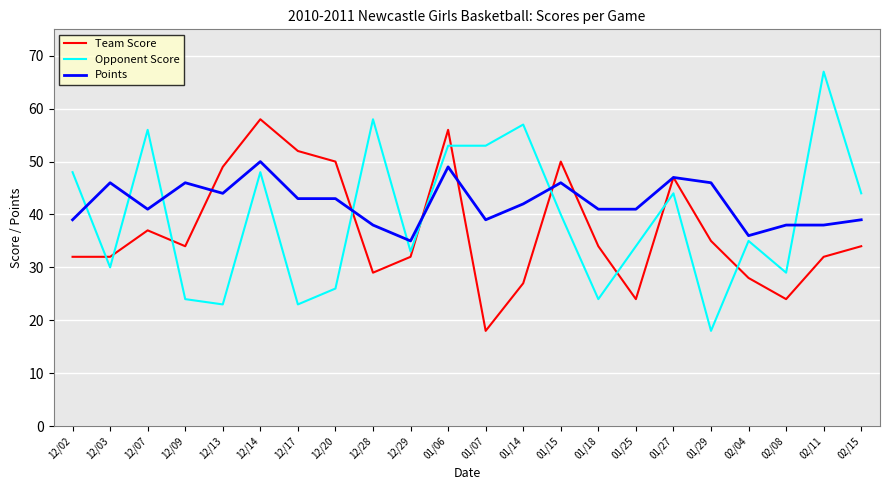

What is the total value across all series at 12/17?

118